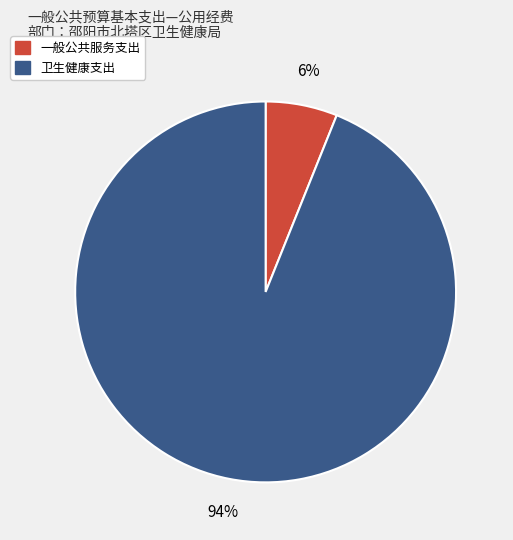

Which has a higher value, 一般公共服务支出 or 卫生健康支出?

卫生健康支出